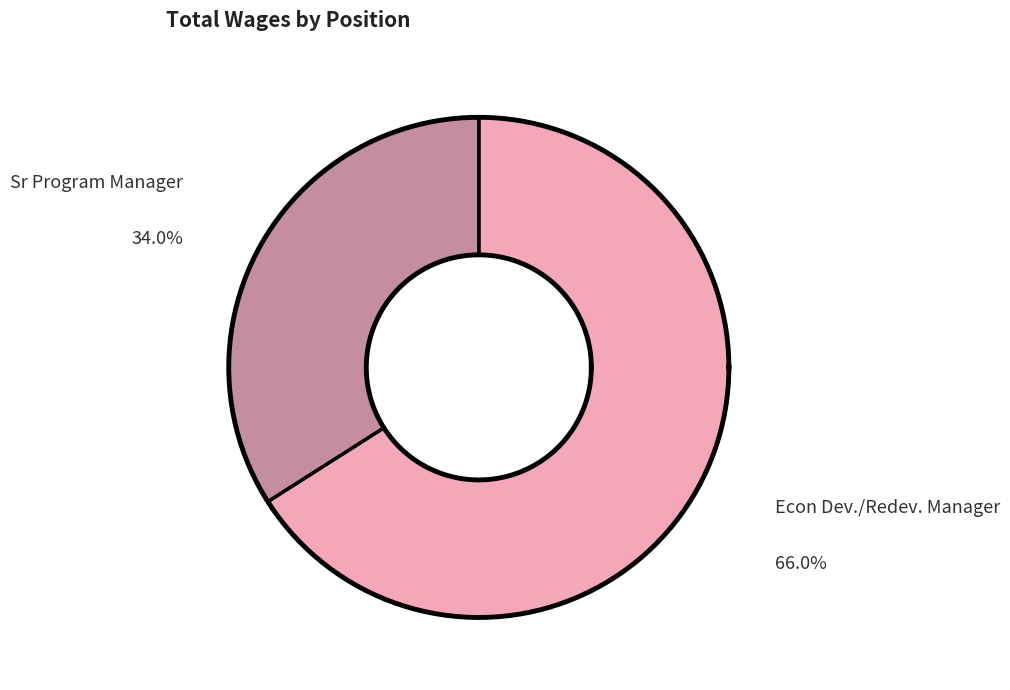

To the nearest percent, what portion does Econ Dev./Redev. Manager represent?

66%